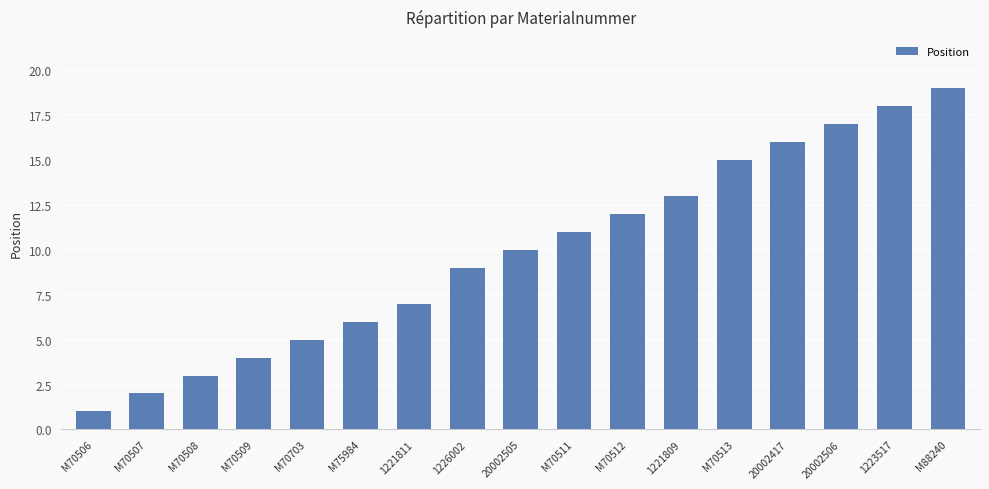

What is the label of the 8th bar from the right?

M70511